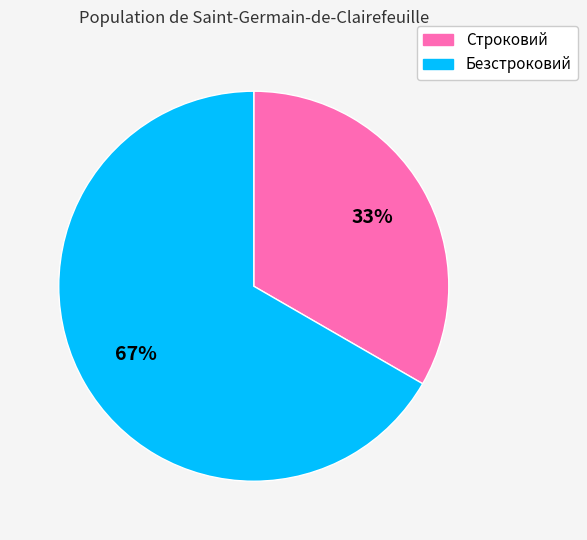

To the nearest percent, what percentage of the pie is Безстроковий?

67%